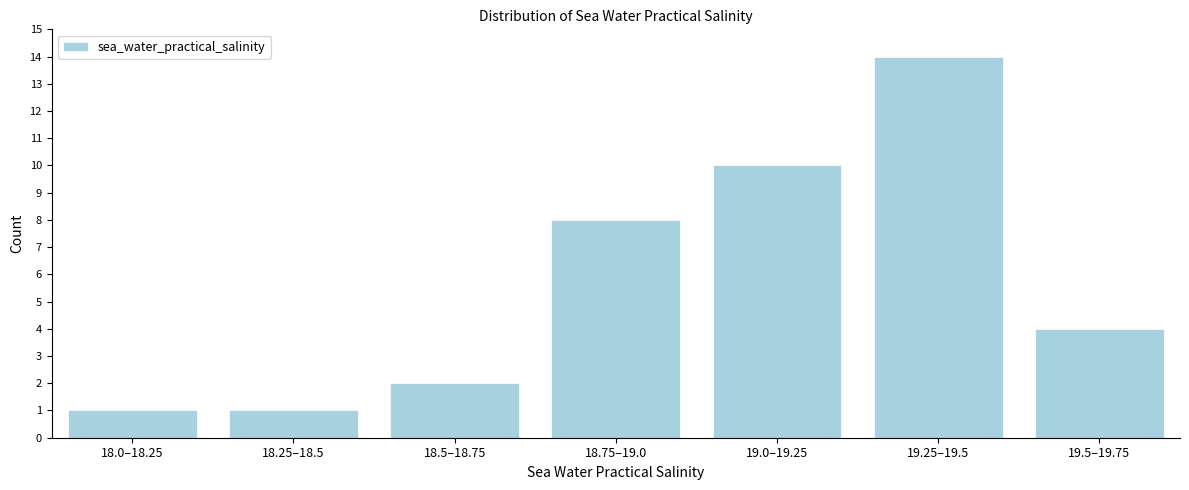

Reading left to right, extract all data points from this chart.

1	1	2	8	10	14	4